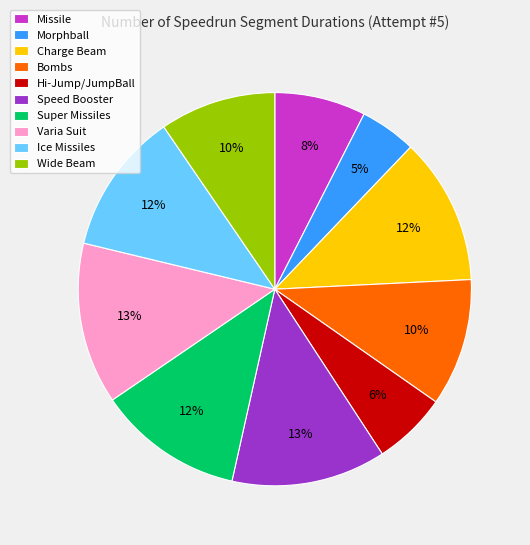

Is the sum of Charge Beam and Ice Missiles greater than half?

No